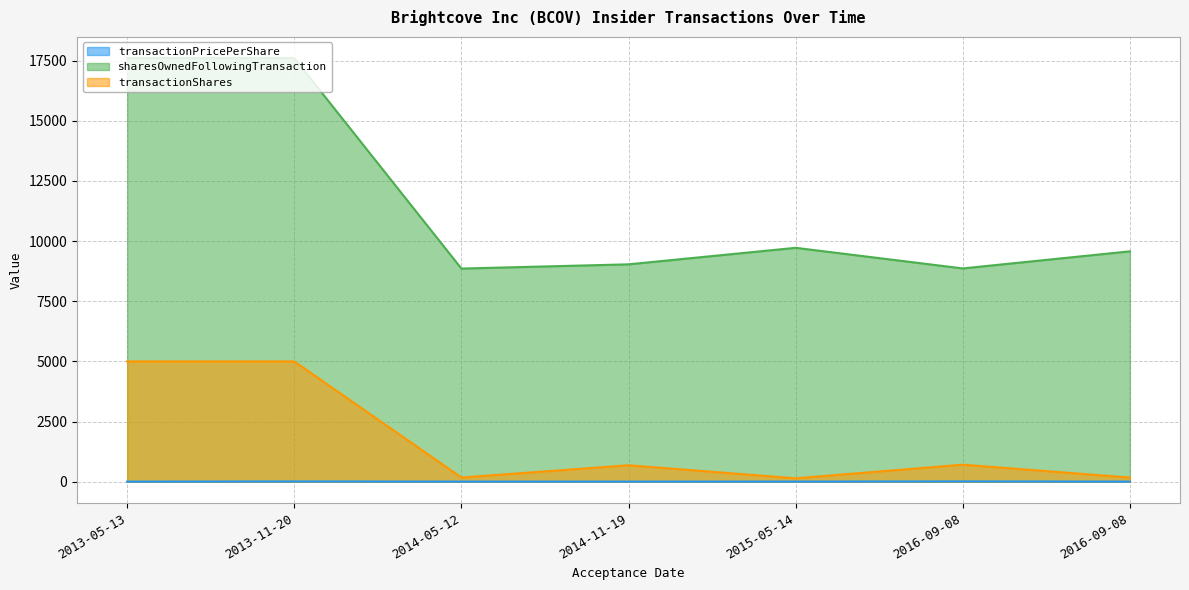

Reading left to right, list all the values displayed in this chart.

transactionPricePerShare: 6.0	13.0	7.0	6.9	8.0	14.3	7.2
sharesOwnedFollowingTransaction: 17603.0	17603.0	8858.0	9034.0	9720.0	8864.0	9574.0
transactionShares: 5000.0	5000.0	176.0	686.0	144.0	710.0	176.0